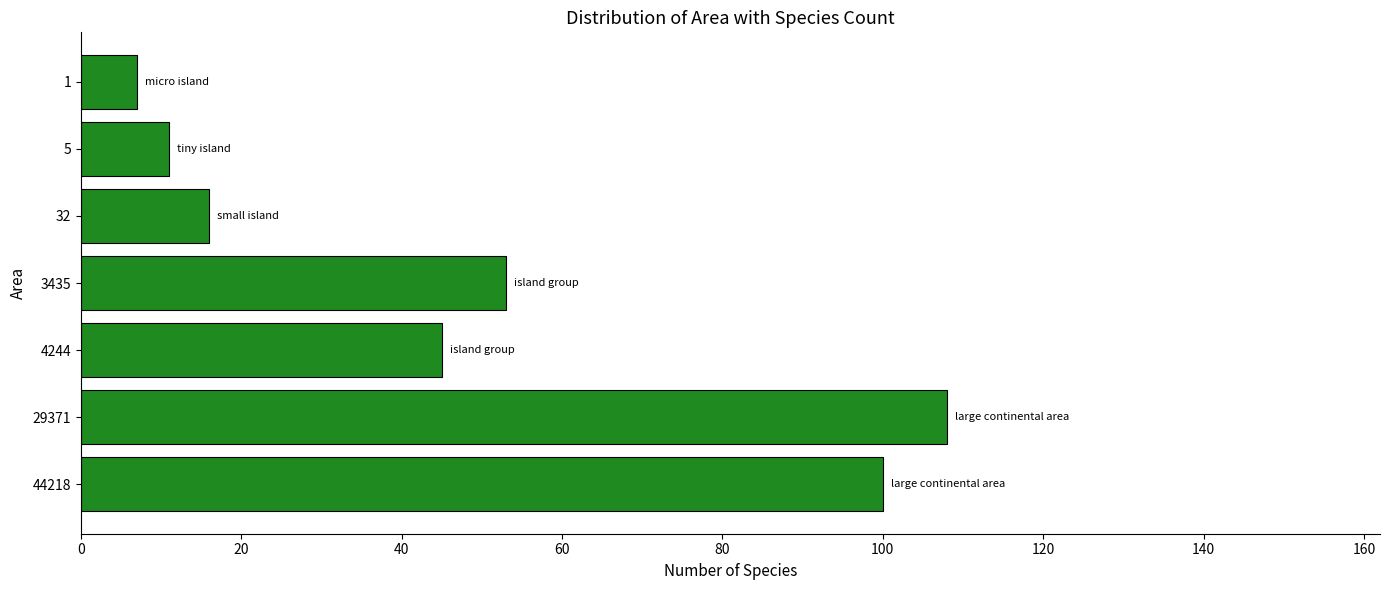

Which has a higher value, 3435 or 32?

3435